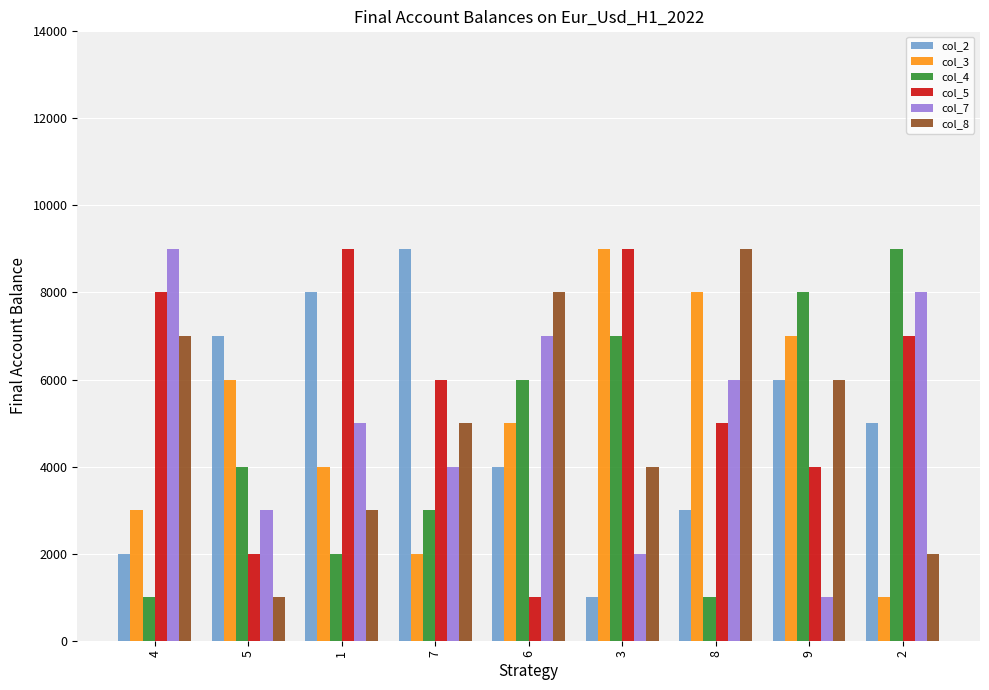

Rank the categories by col_3 value from highest to lowest.

3, 8, 9, 5, 6, 1, 4, 7, 2